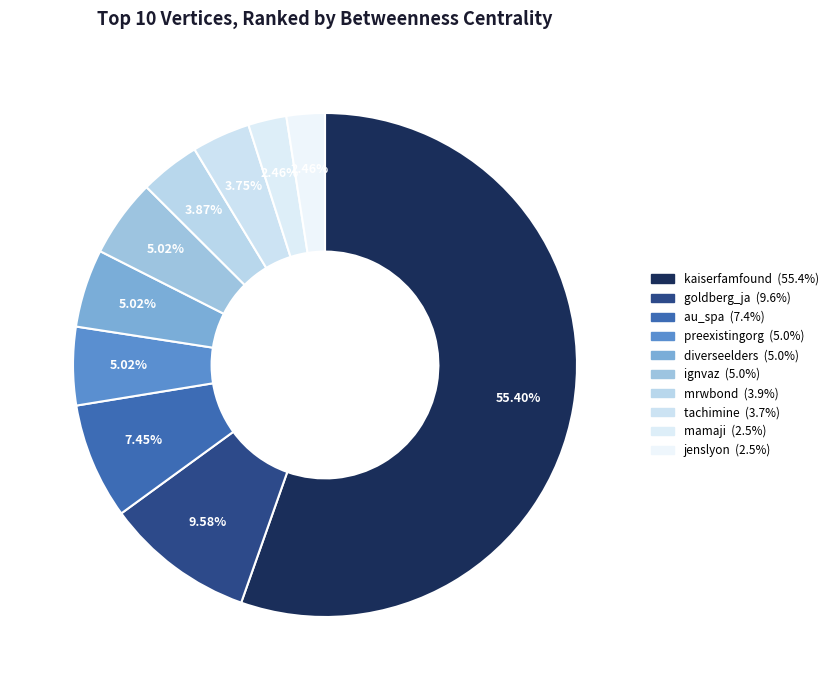

Count the number of slices in the pie.

10